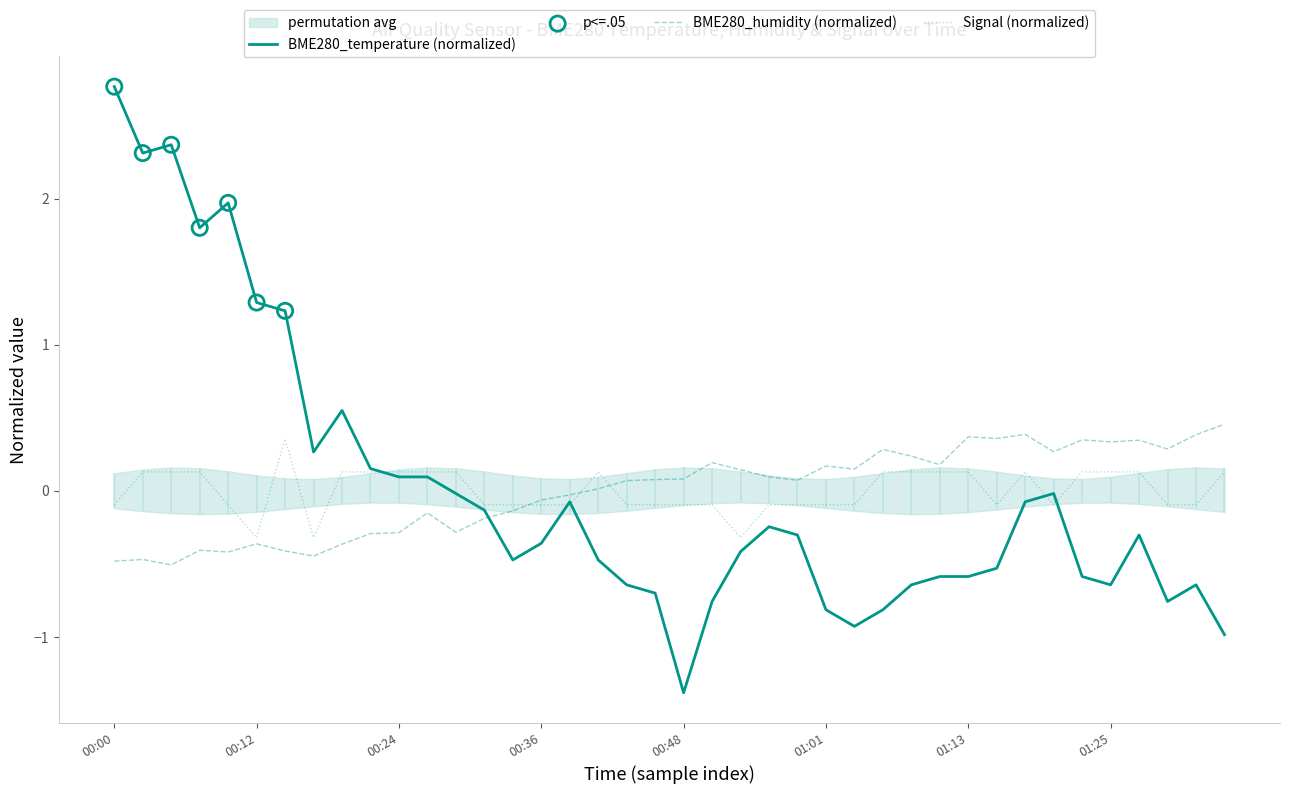

Which series has the widest spread of Y values?

BME280_temperature